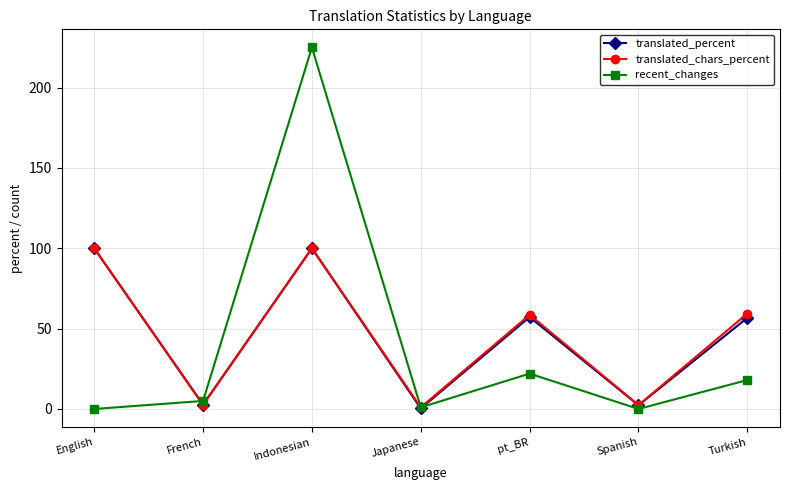

What is the value of the translated_percent point at the 7th from the left?

56.7